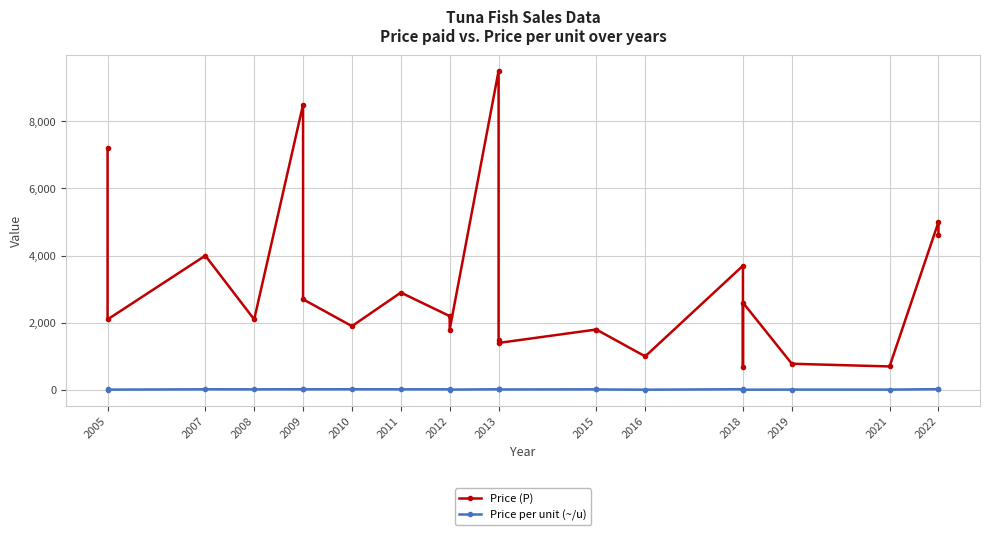

True or false: Price (P) and Price per unit (~/u) cross at least once.

False